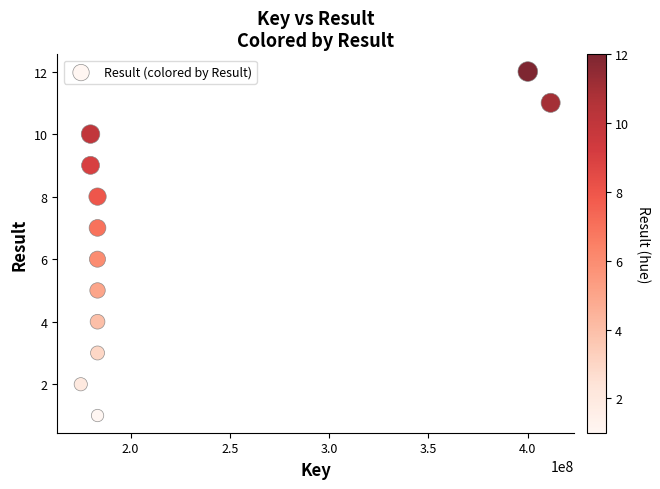

What is the range of Y values (max minus min)?

11